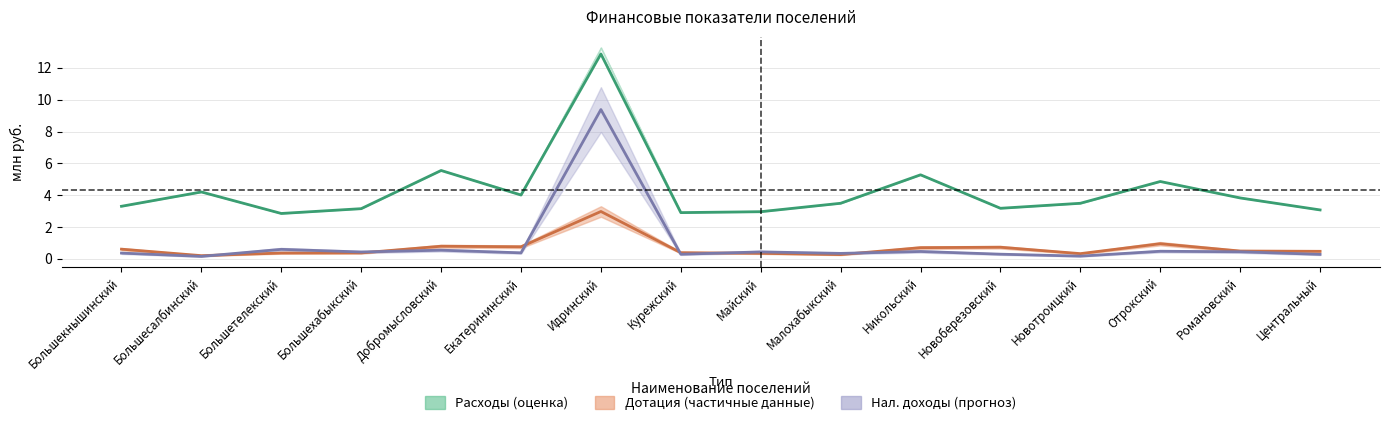

What is the difference between the maximum and minimum values in the Расходы (оценка) series?

10.0